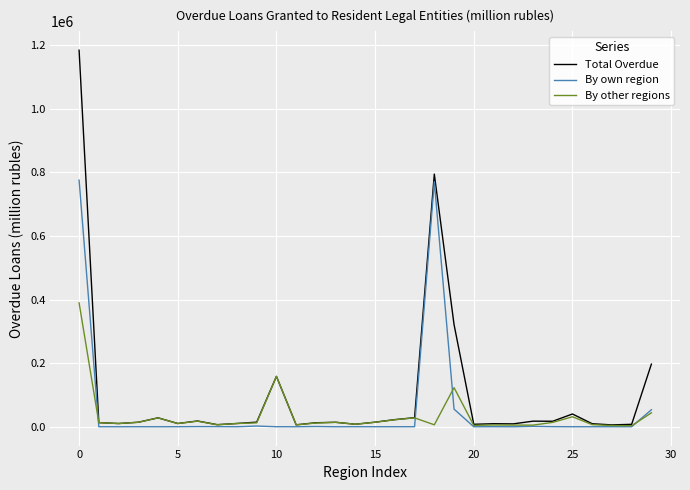

List the series in order of their peak value, lowest first.

By other regions, By own region, Total Overdue